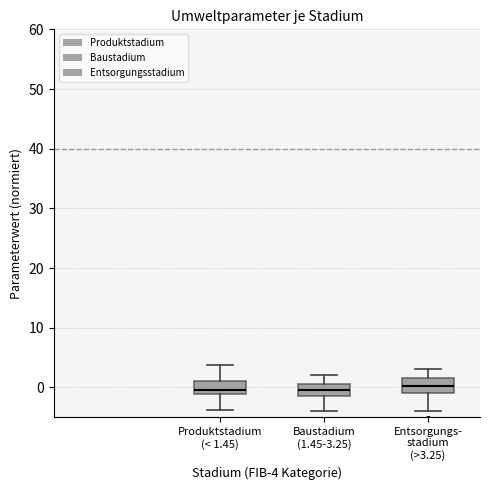

Reading left to right, read every box against the y-axis: the position of its median line, the range the box covers, and the ends of its whiskers. The values are not printed on the chart, so give them approximately, as read against the axis.

Produktstadium (< 1.45): median 0, box -1 to 1, whiskers -4 to 4
Baustadium (1.45-3.25): median 0, box -1 to 1, whiskers -4 to 2
Entsorgungs- stadium (>3.25): median 0, box -1 to 2, whiskers -4 to 3